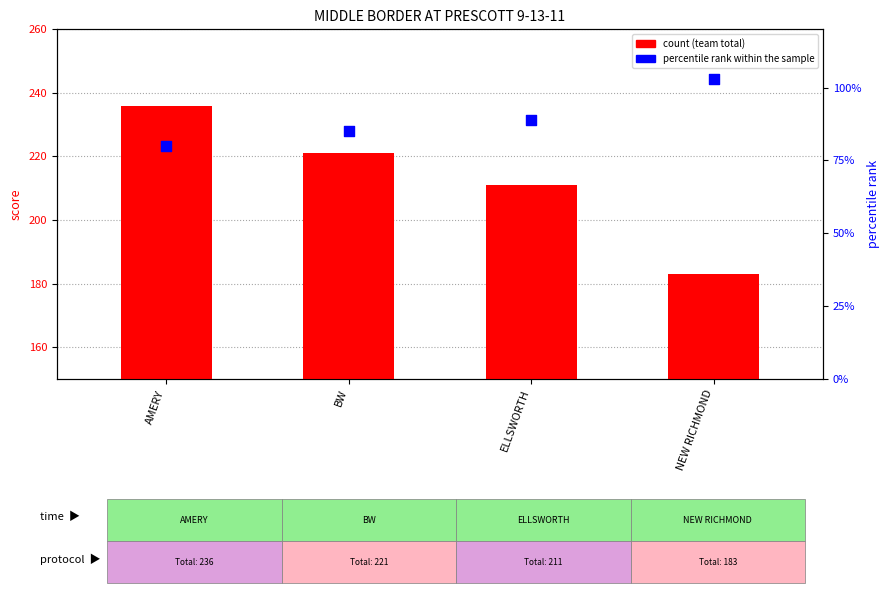

Which series has the largest total across all categories?

Team Total